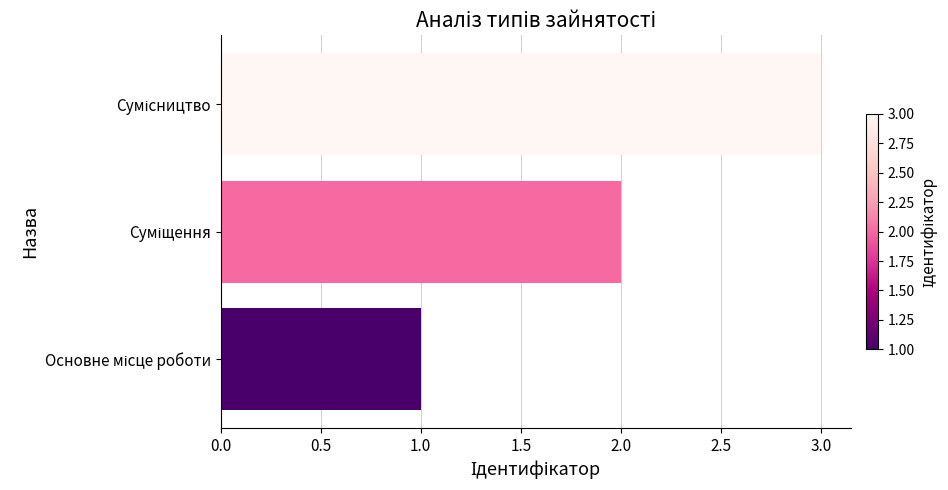

What is the greatest value displayed?

3